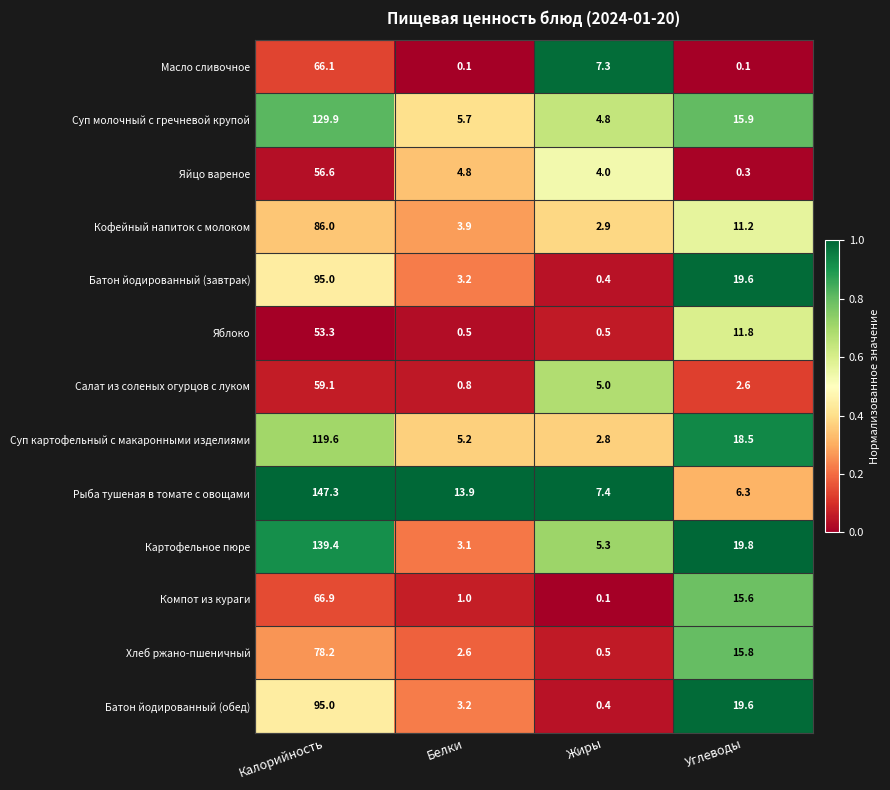

What is the minimum value for Суп картофельный с макаронными изделиями?

2.8